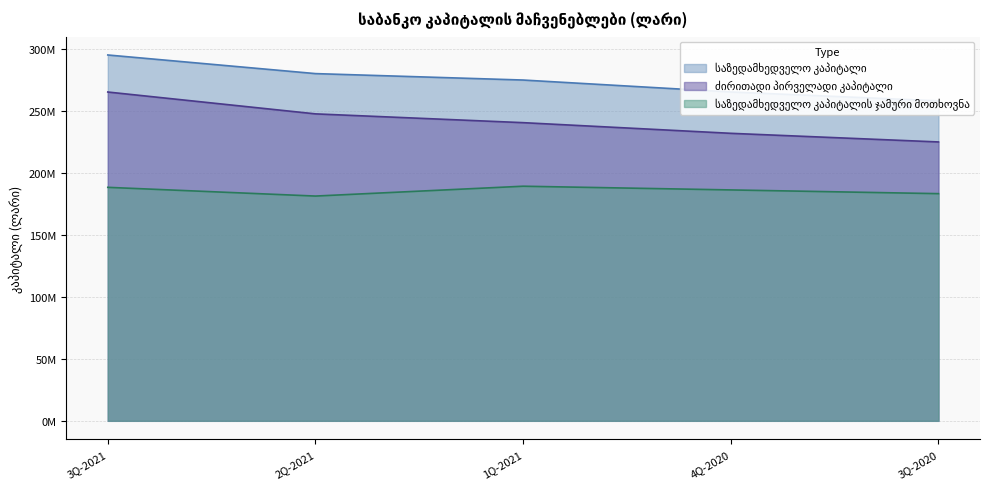

What is the difference between the maximum and second lowest values in the საზედამხედველო კაპიტალი series?

29874308.7